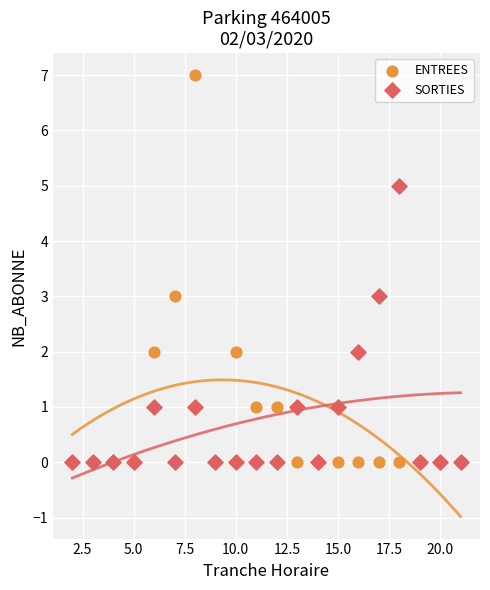

Which series has the largest Y range (max minus min)?

ENTREES